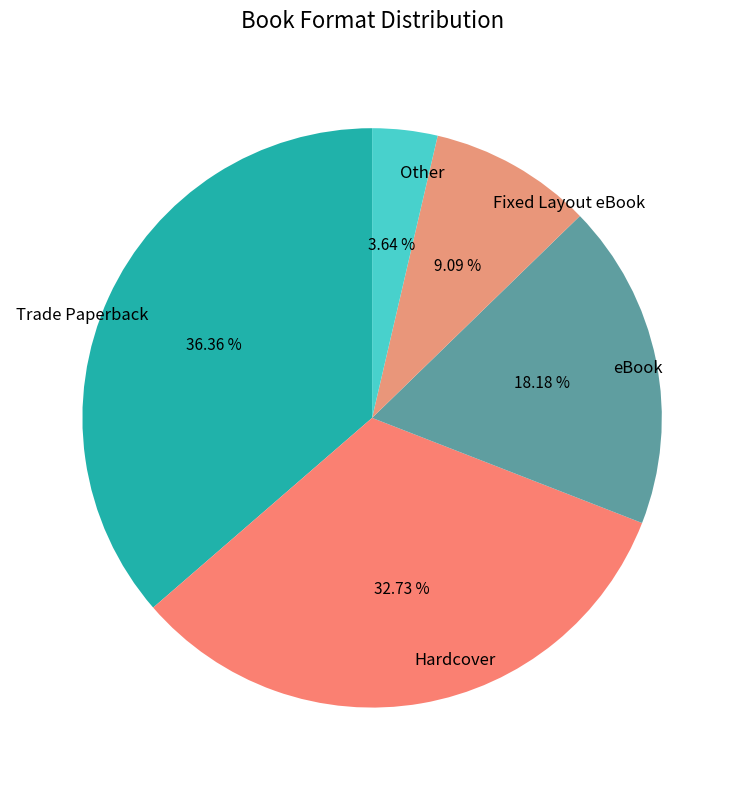

Is there a majority slice in this chart?

No